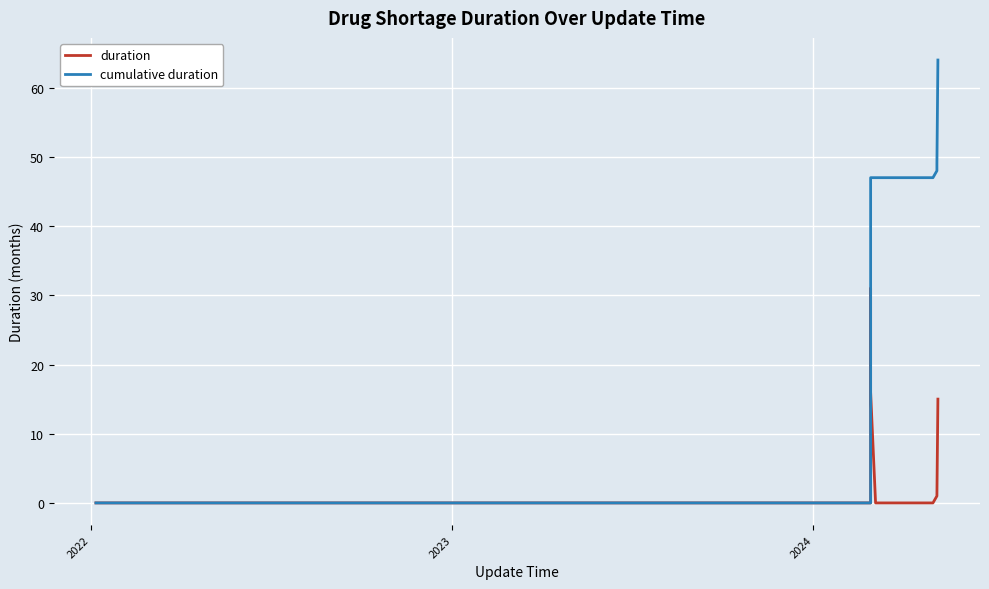

List the series in order of their peak value, lowest first.

duration, cumulative duration